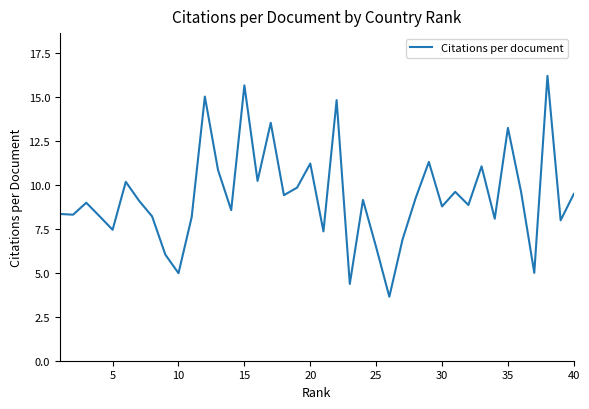

What is the minimum value shown in the chart?

3.6